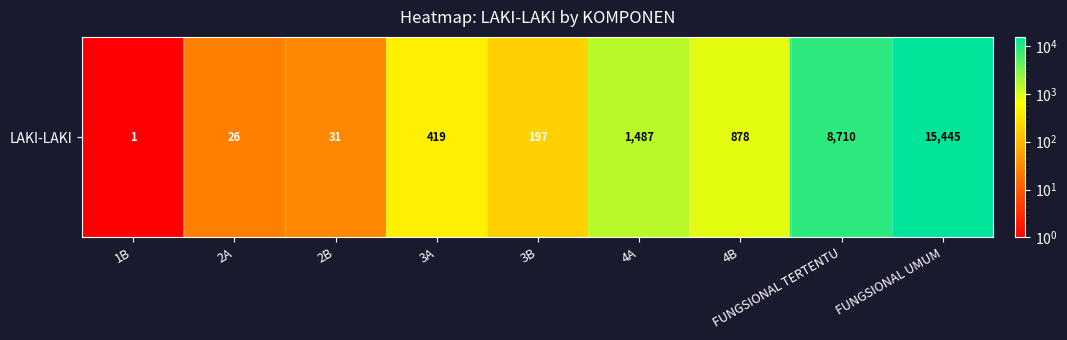

The chart shows a value of 878 at 4B. True or false?

True